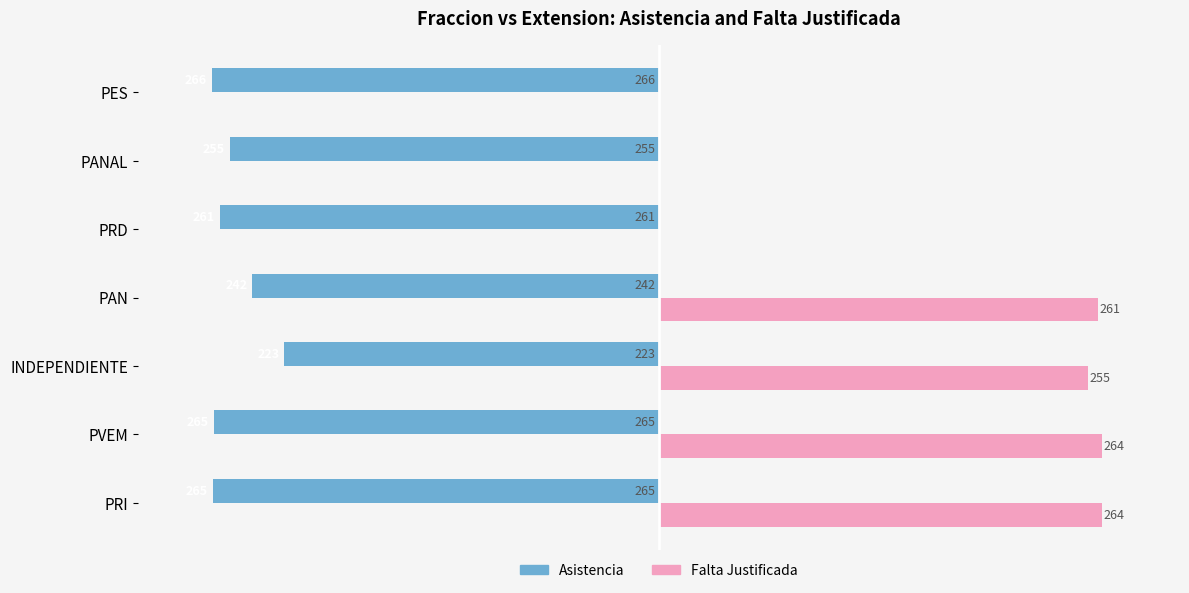

What are all the series names shown in the legend?

Asistencia, Falta Justificada